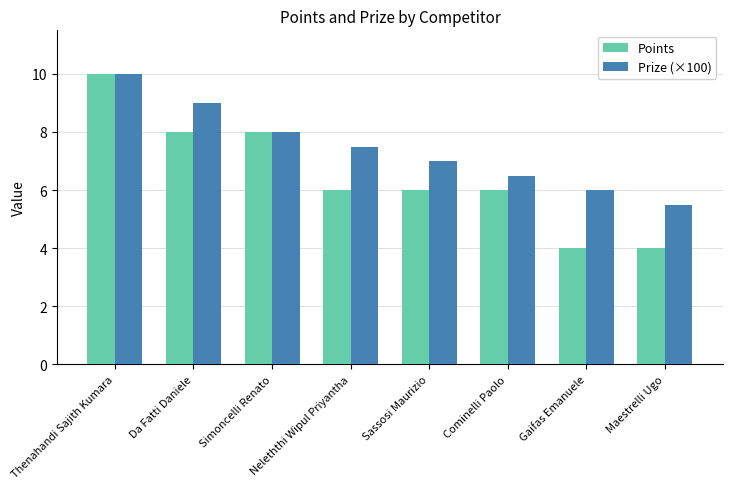

How many distinct data groups are displayed?

2